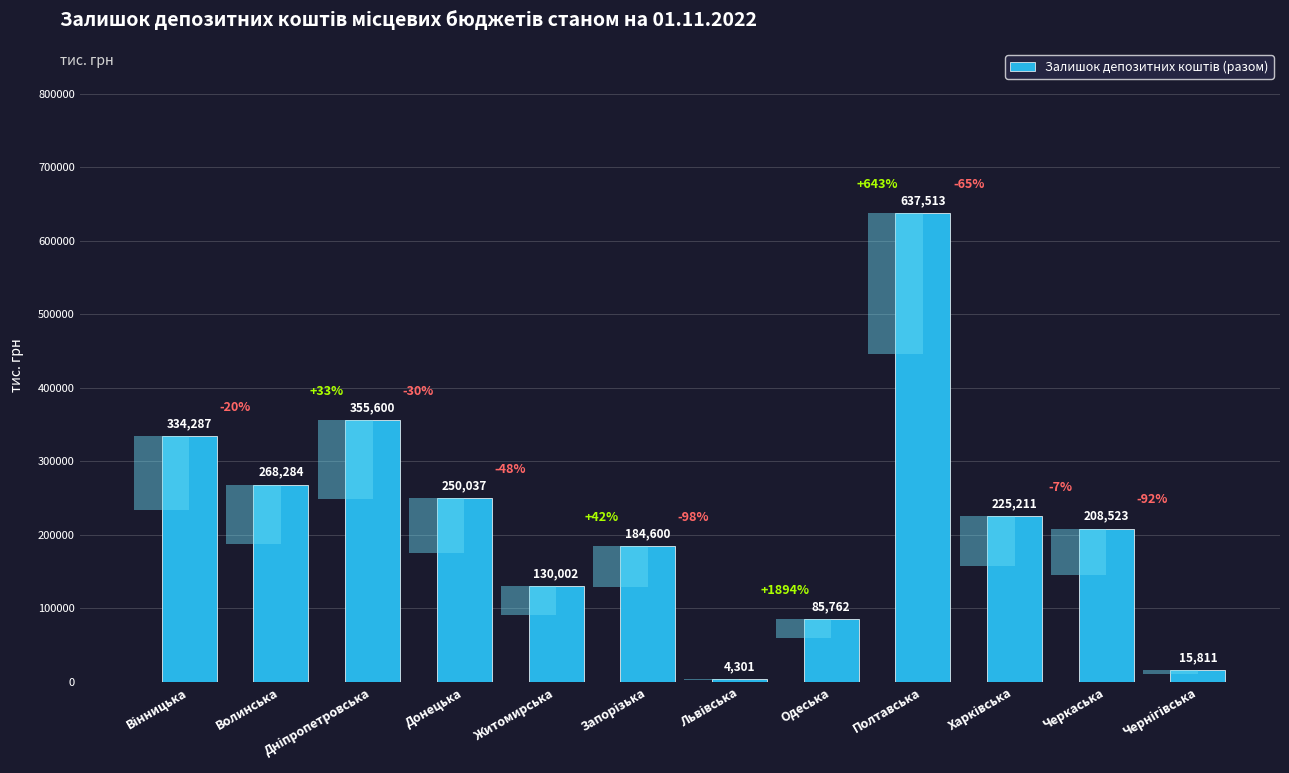

Between Харківська and Одеська, which is larger?

Харківська